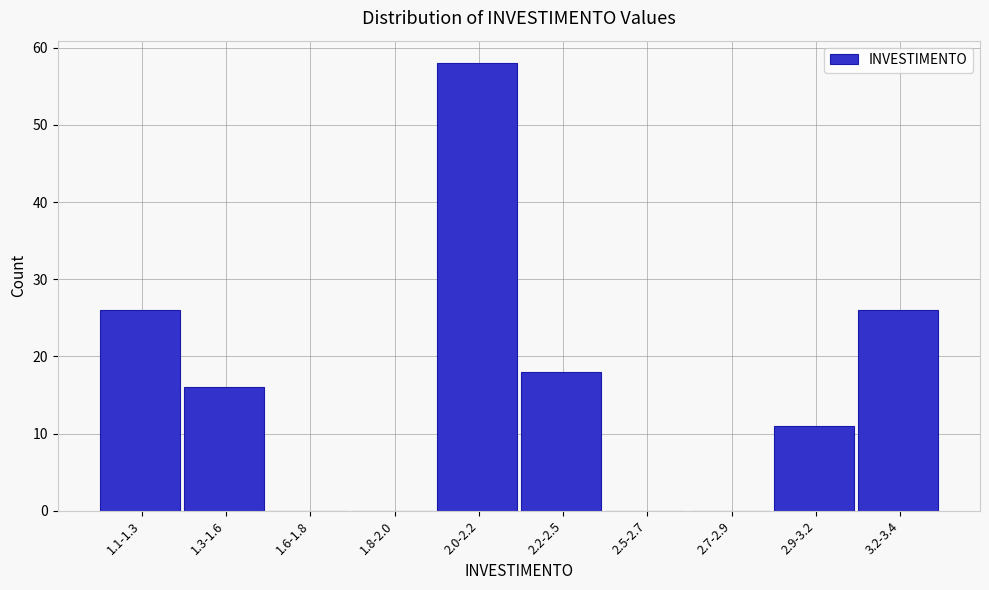

Reading right to left, extract all data points from this chart.

3.2-3.4=26	2.9-3.2=11	2.7-2.9=0	2.5-2.7=0	2.2-2.5=18	2.0-2.2=58	1.8-2.0=0	1.6-1.8=0	1.3-1.6=16	1.1-1.3=26